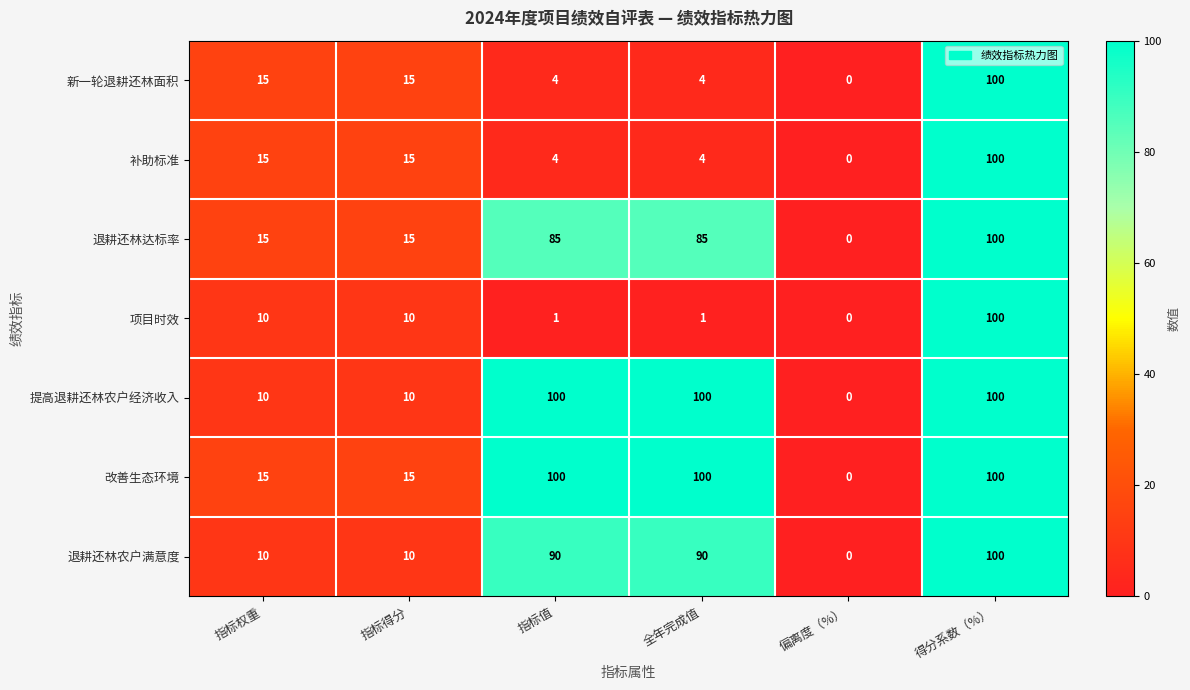

What is the difference between the 新一轮退耕还林面积 values at 得分系数（%） and 指标值?

96